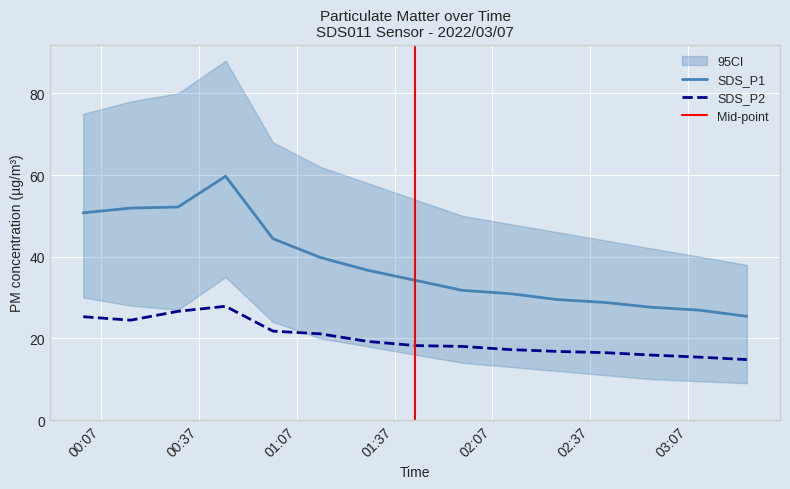

Reading left to right, extract all data points from this chart.

SDS_P1: 50.8	51.9	52.2	59.7	44.4	39.8	36.7	34.2	31.8	30.9	29.5	28.8	27.6	26.9	25.4
SDS_P2: 25.3	24.4	26.6	27.9	21.8	21.1	19.2	18.2	18.0	17.2	16.8	16.5	15.9	15.4	14.8